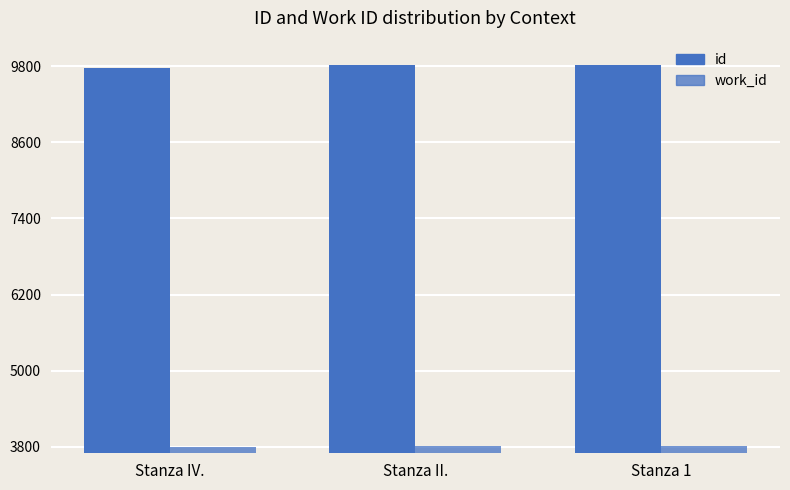

Is the value of id at Stanza II. greater than the value of work_id at Stanza 1?

Yes